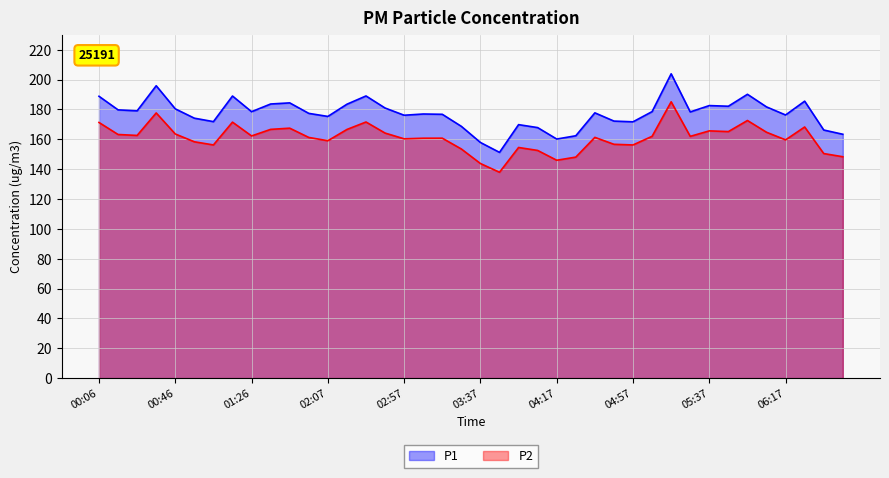

What are all the series names shown in the legend?

P1, P2